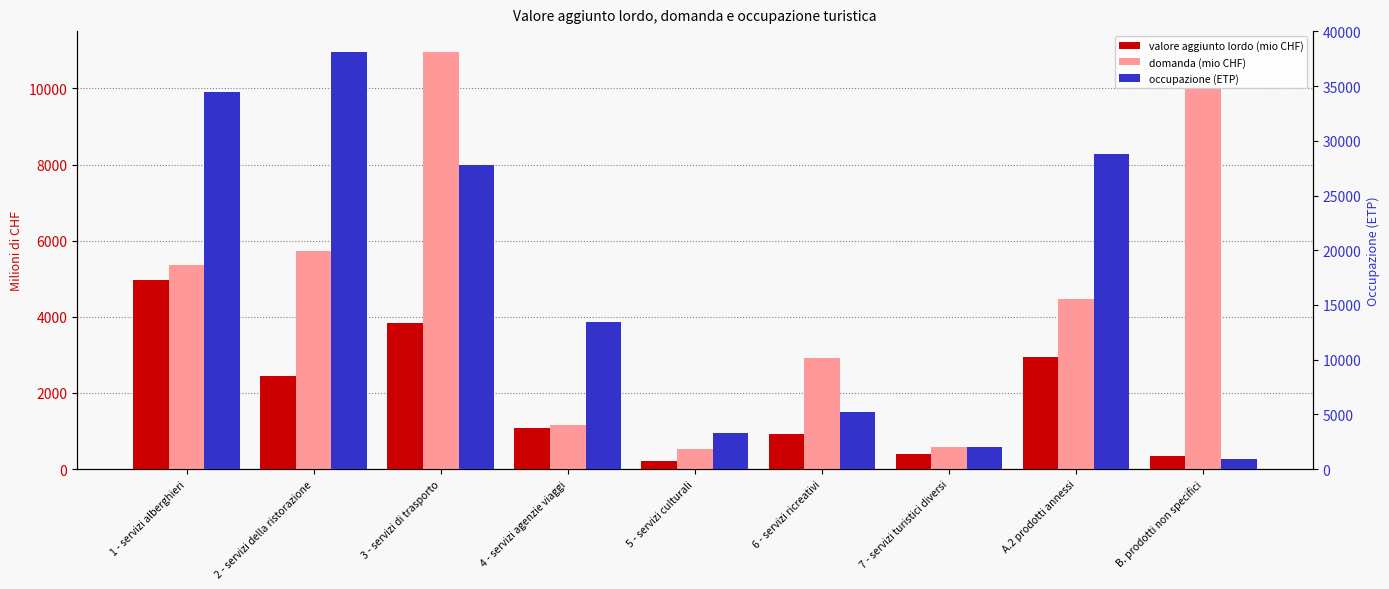

What value does the domanda (mio CHF) series have at 5 - servizi culturali?

528.8